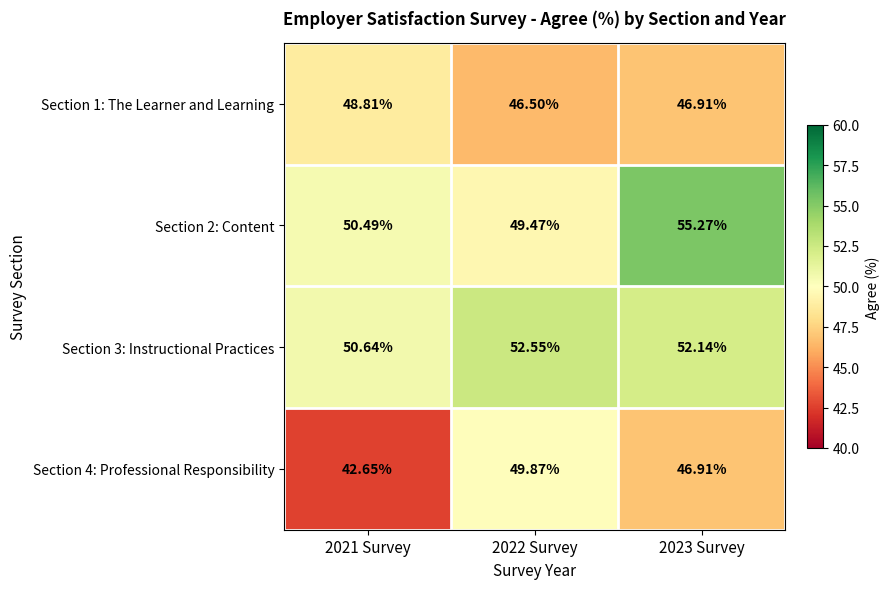

Is the value of Section 1: The Learner and Learning at 2022 Survey greater than the value of Section 3: Instructional Practices at 2023 Survey?

No